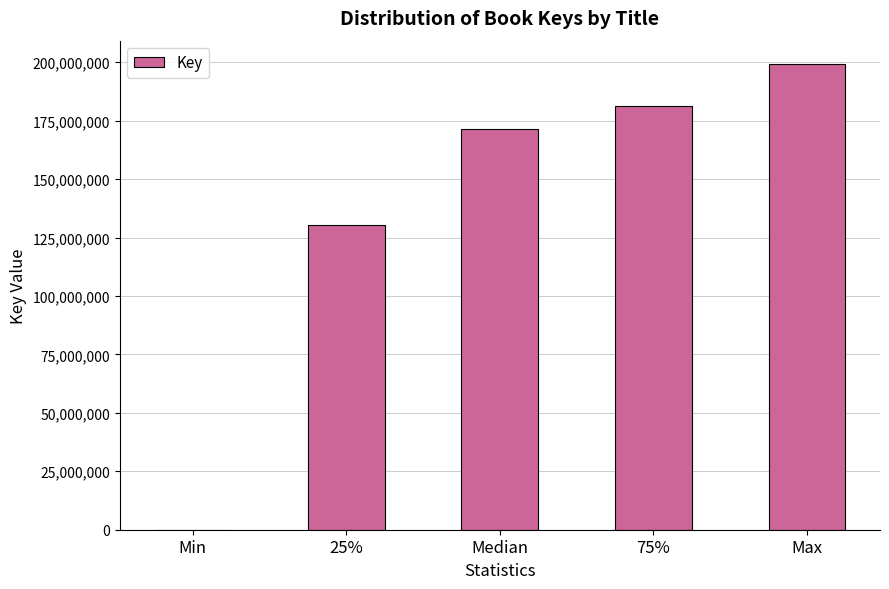

Reading left to right, what are all the values shown in this chart?

Min=7595	25%=130164455	Median=171597212	75%=181434288	Max=199276145